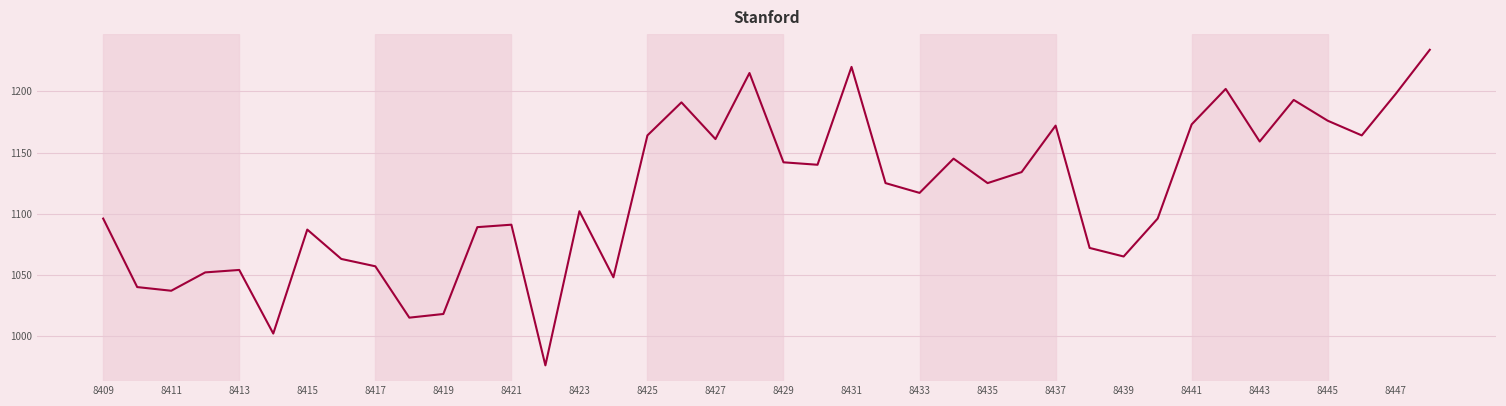

What is the minimum value shown in the chart?

976